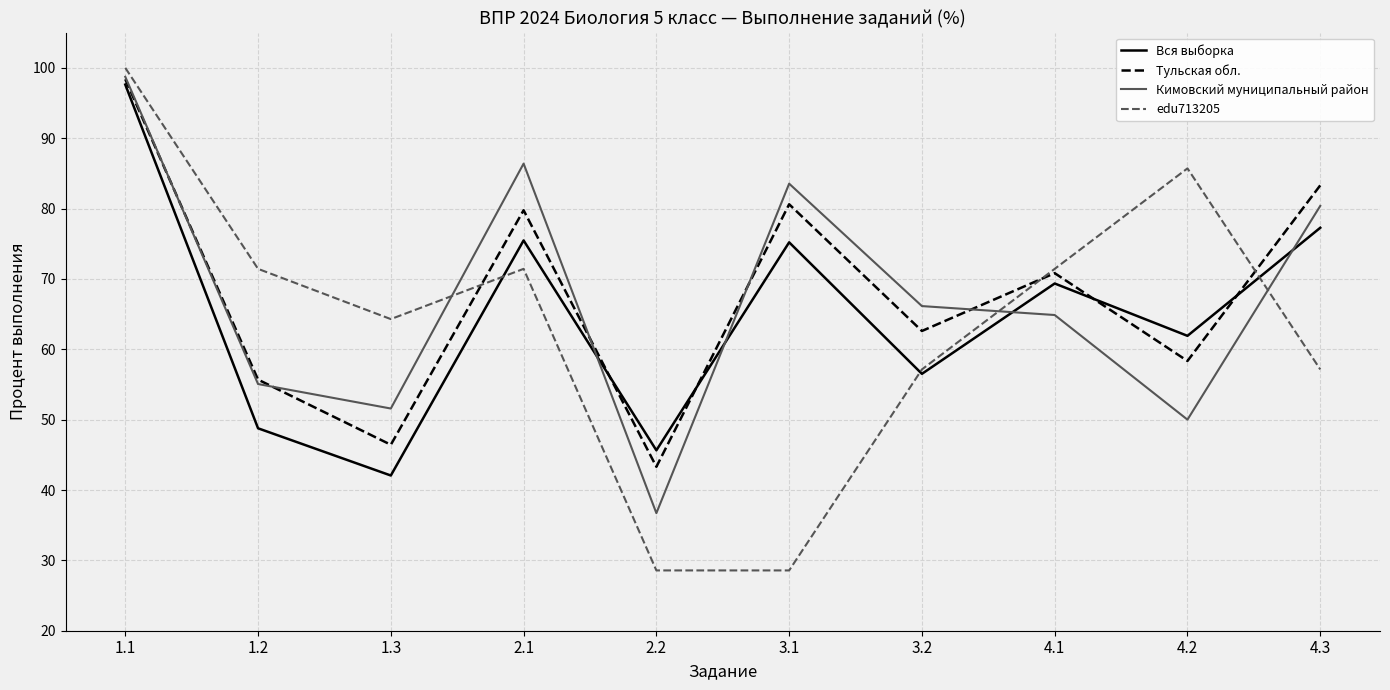

What position from the right is 4.1?

3